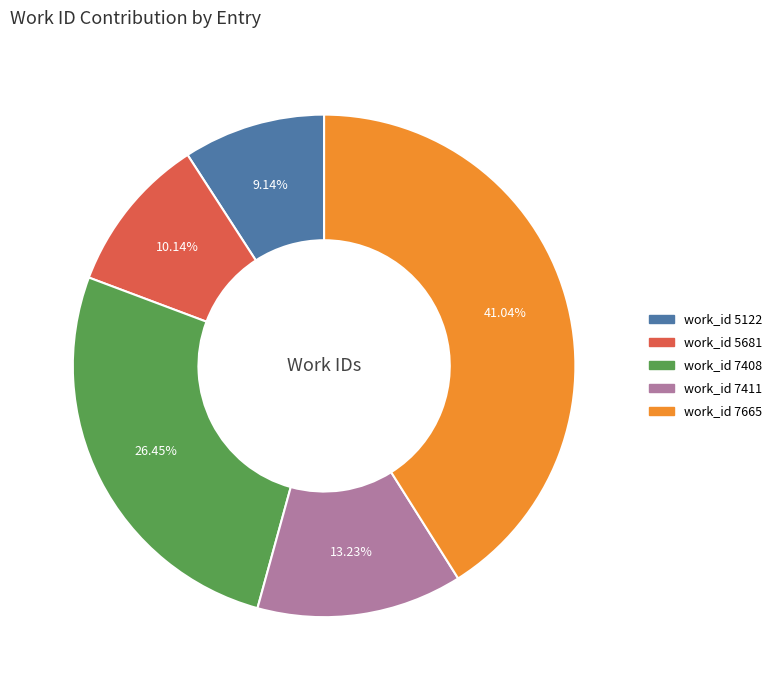

Is there any slice that represents more than half of the pie?

No